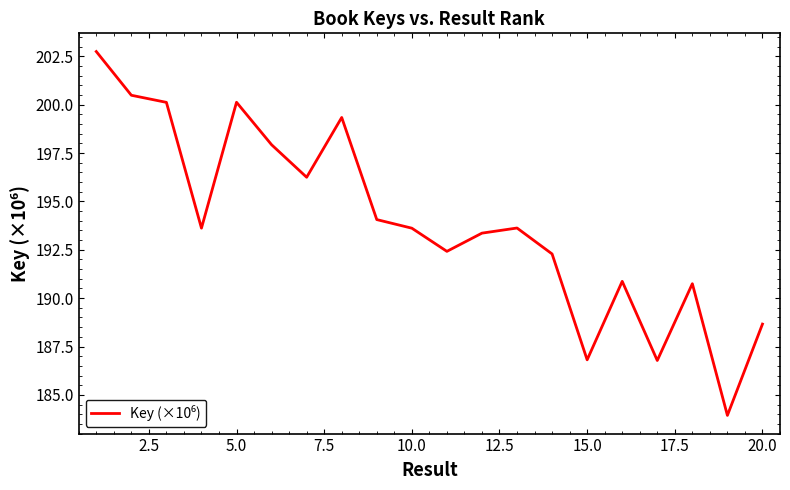

What is the difference between the maximum and minimum values?

18.8